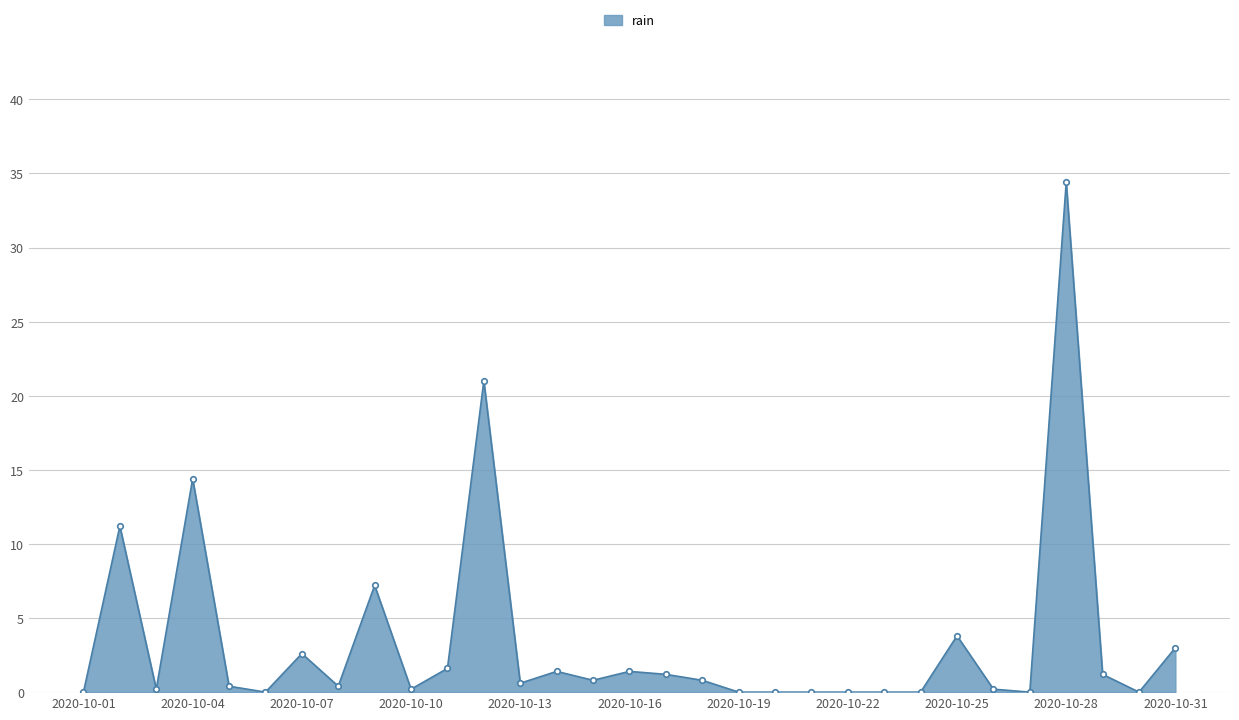

True or false: the data has more than 1 interior local peaks.

True